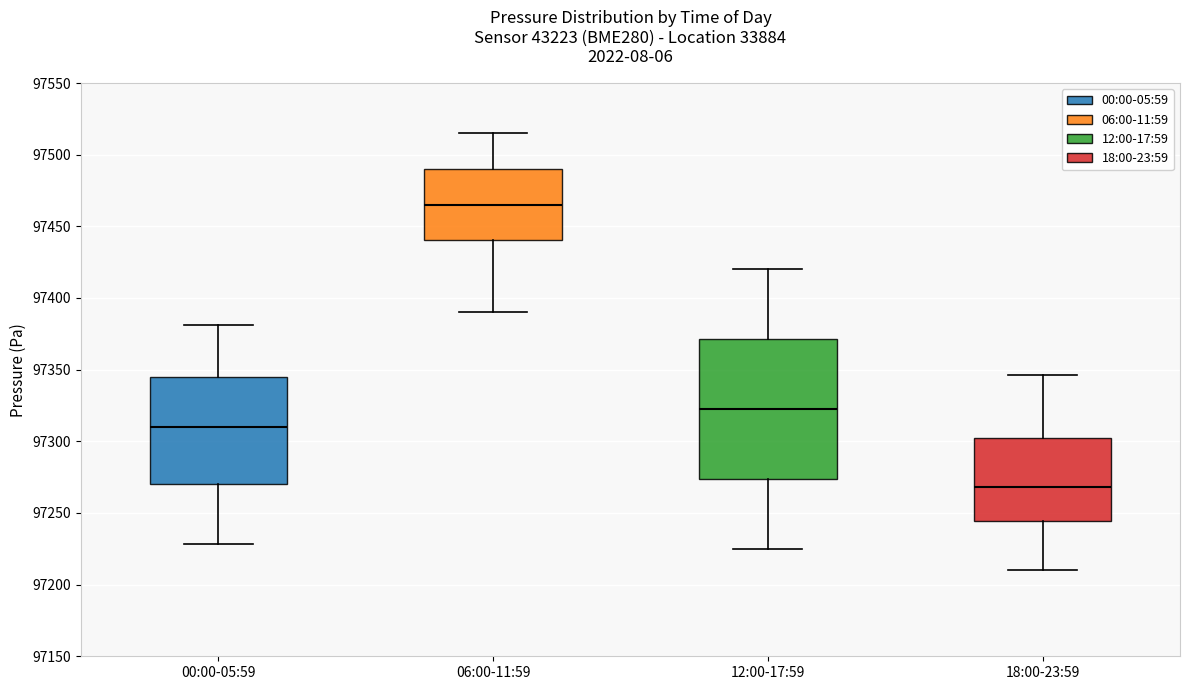

Where is the lower edge of the box for 06:00-11:59 on the y-axis? The values are not printed on the chart, so give them approximately, as read against the axis.

97440